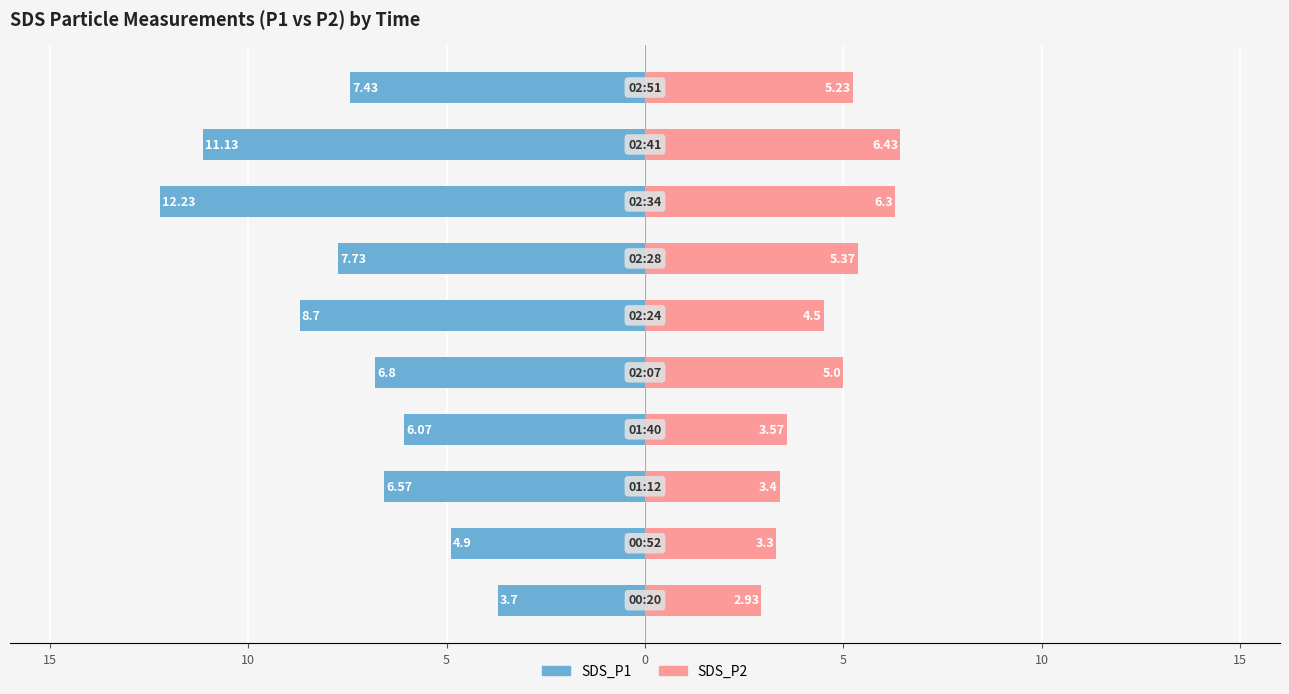

What is the difference between the maximum and minimum values in the SDS_P1 series?

8.5